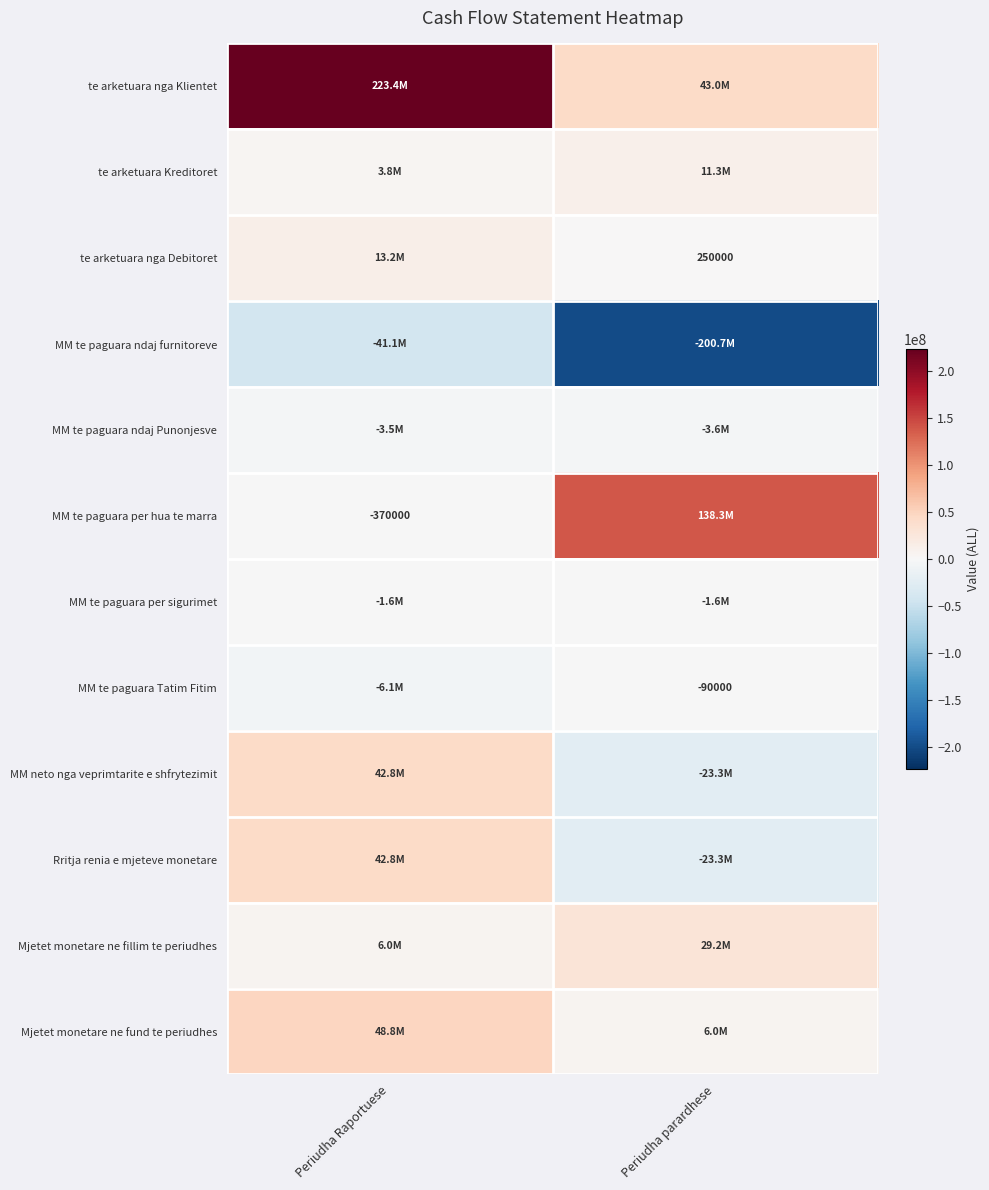

What is the lowest value of the MM te paguara ndaj furnitoreve series?

-200657914